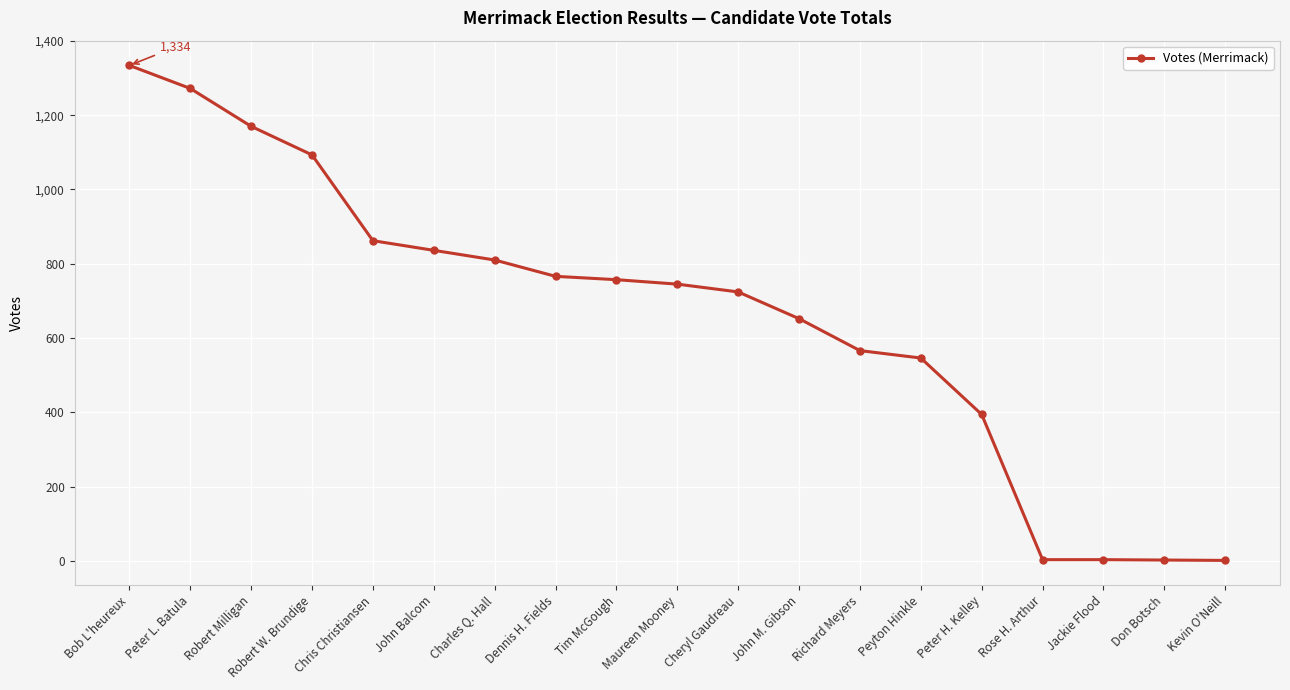

Which has a higher value, Robert W. Brundige or Don Botsch?

Robert W. Brundige